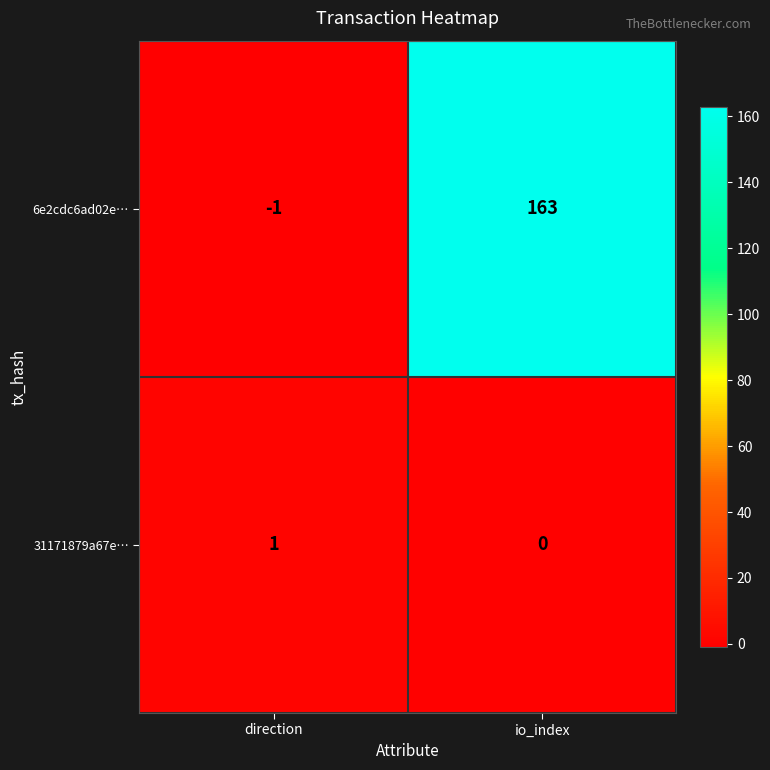

Between direction and io_index, which series saw the biggest shift?

6e2cdc6ad02e…